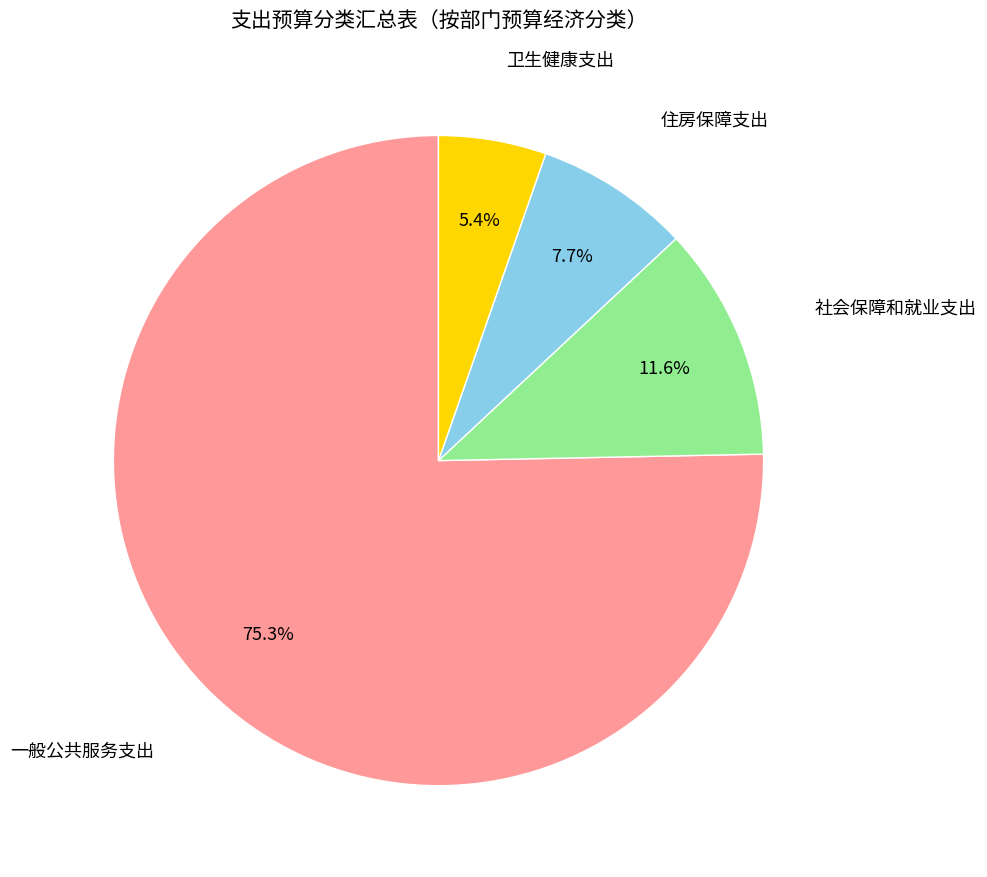

Does any single category account for the majority?

Yes